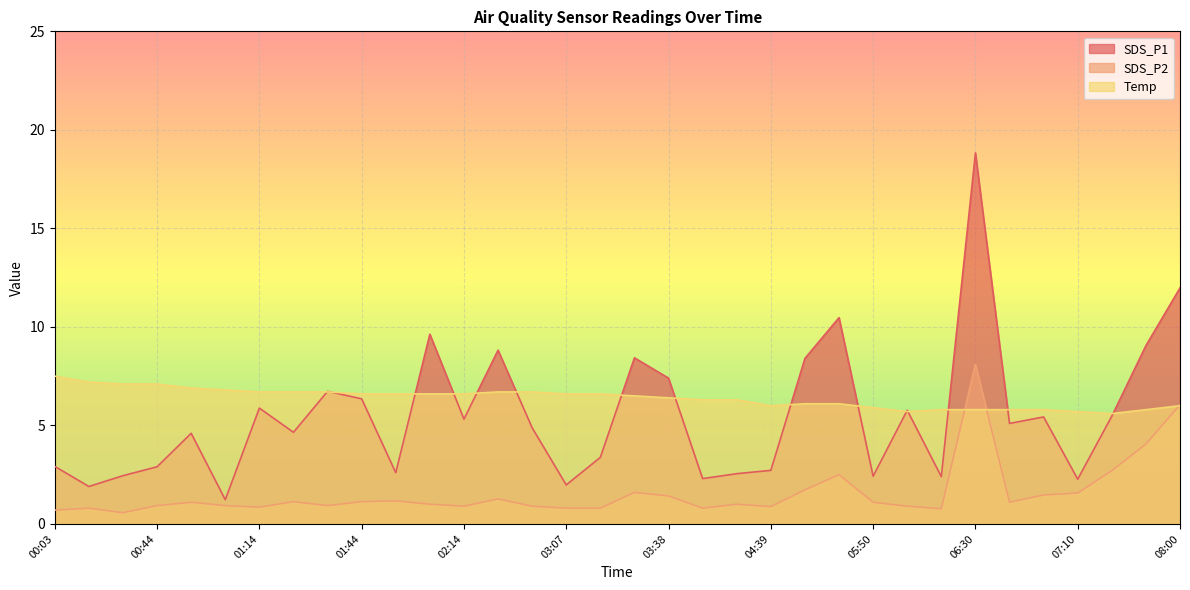

At which category does SDS_P2 reach its first local peak?

00:23